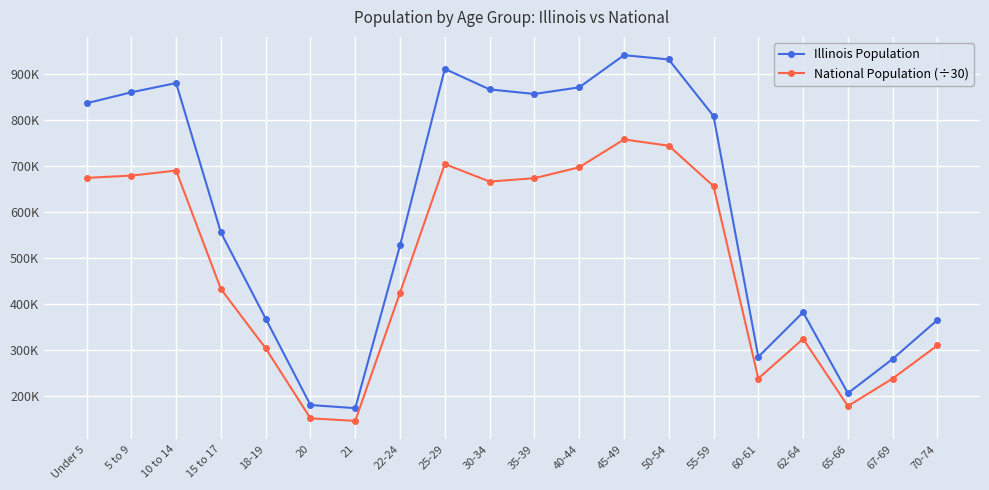

At which label does National Population (÷30) first exceed 655493?

Under 5